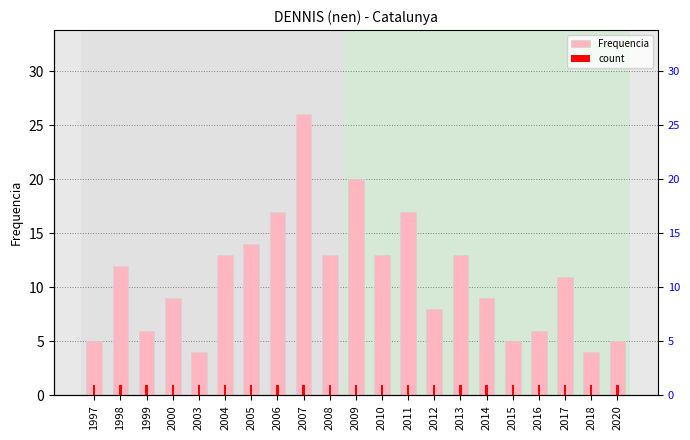

Reading left to right, what are all the values shown in this chart?

Frequencia: 5	12	6	9	4	13	14	17	26	13	20	13	17	8	13	9	5	6	11	4	5
count: 1	1	1	1	1	1	1	1	1	1	1	1	1	1	1	1	1	1	1	1	1